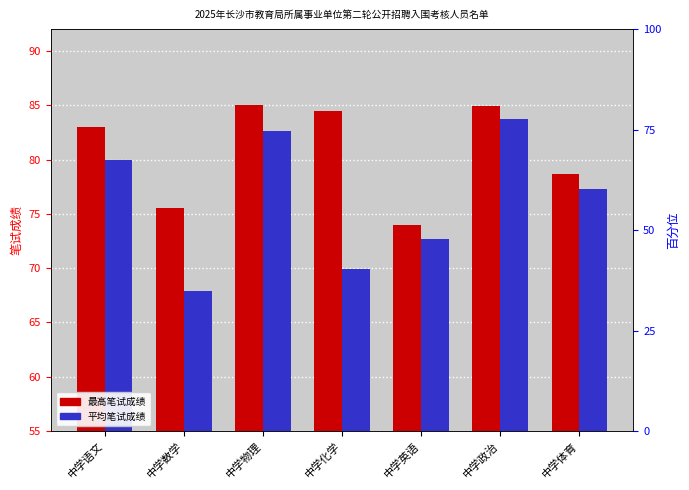

At which category is the sum across all series the highest?

中学政治